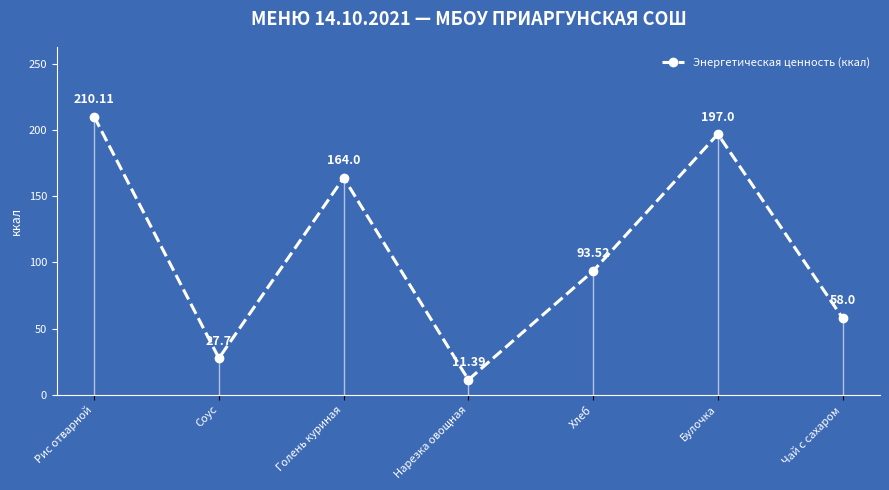

Does the chart have visible grid lines?

No